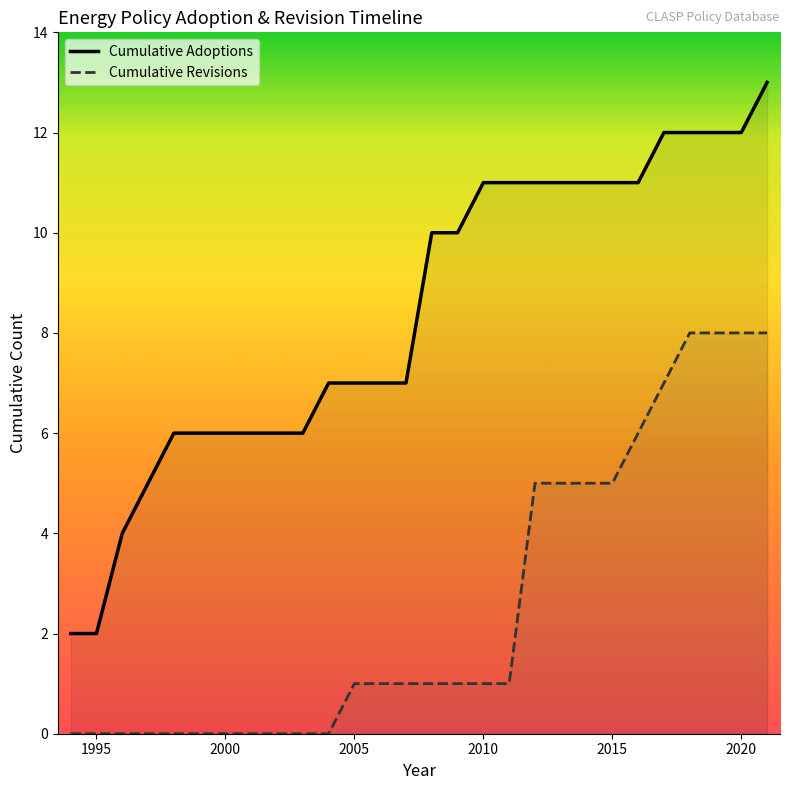

Rank the series by their average value, from lowest to highest.

Cumulative Revisions, Cumulative Adoptions